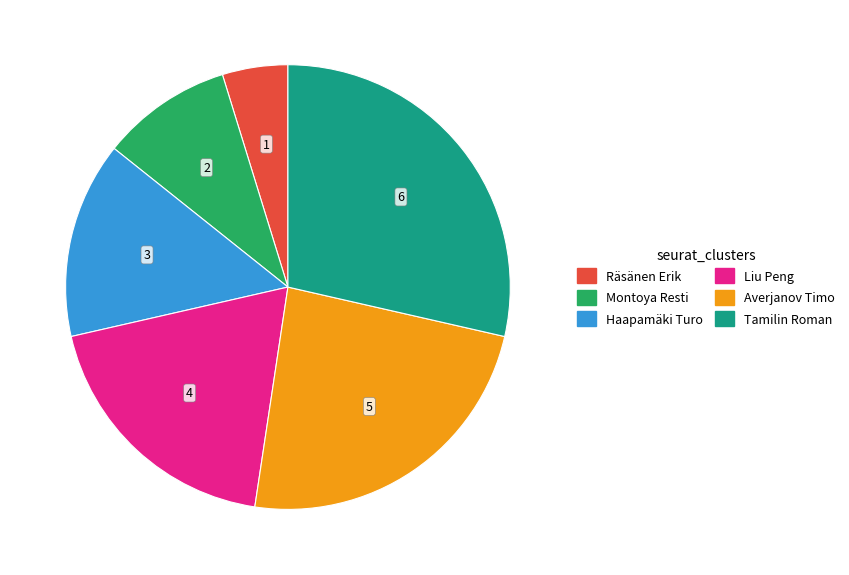

Is Tamilin Roman the majority of the pie?

No